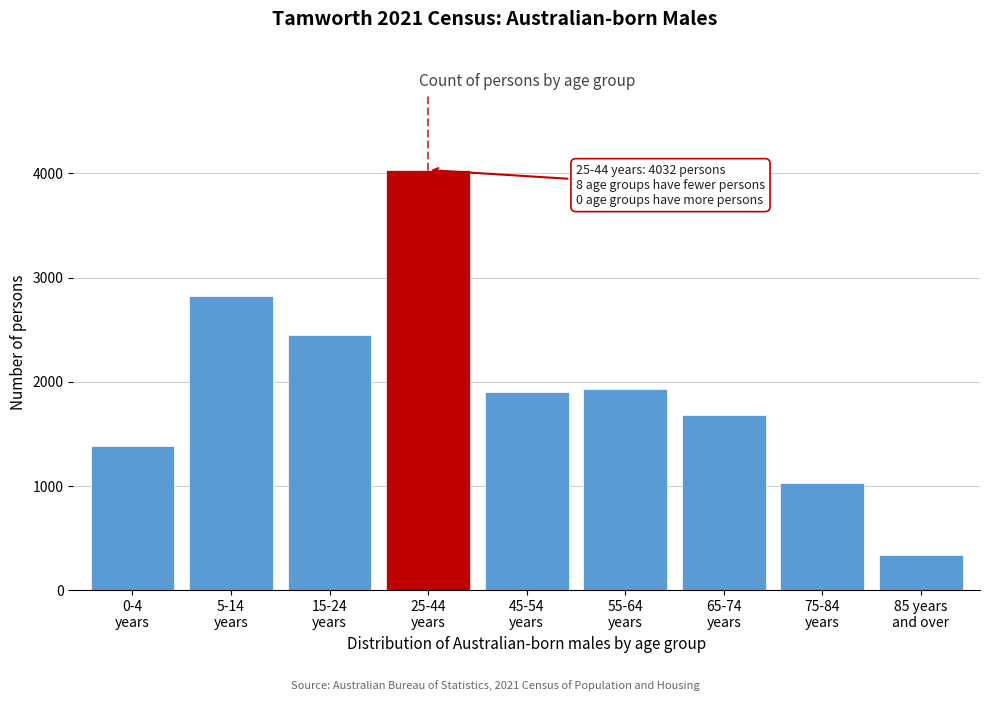

Reading left to right, extract all data points from this chart.

1389	2822	2446	4032	1906	1929	1680	1031	336